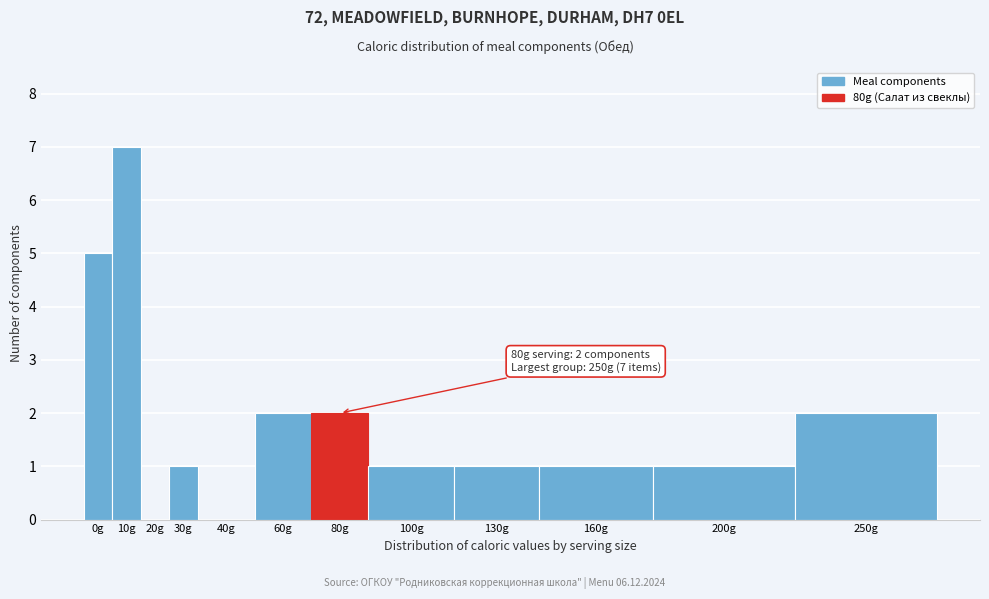

Reading right to left, transcribe all the data shown in this chart.

250g=2	200g=1	160g=1	130g=1	100g=1	80g=2	60g=2	40g=0	30g=1	20g=0	10g=7	0g=5